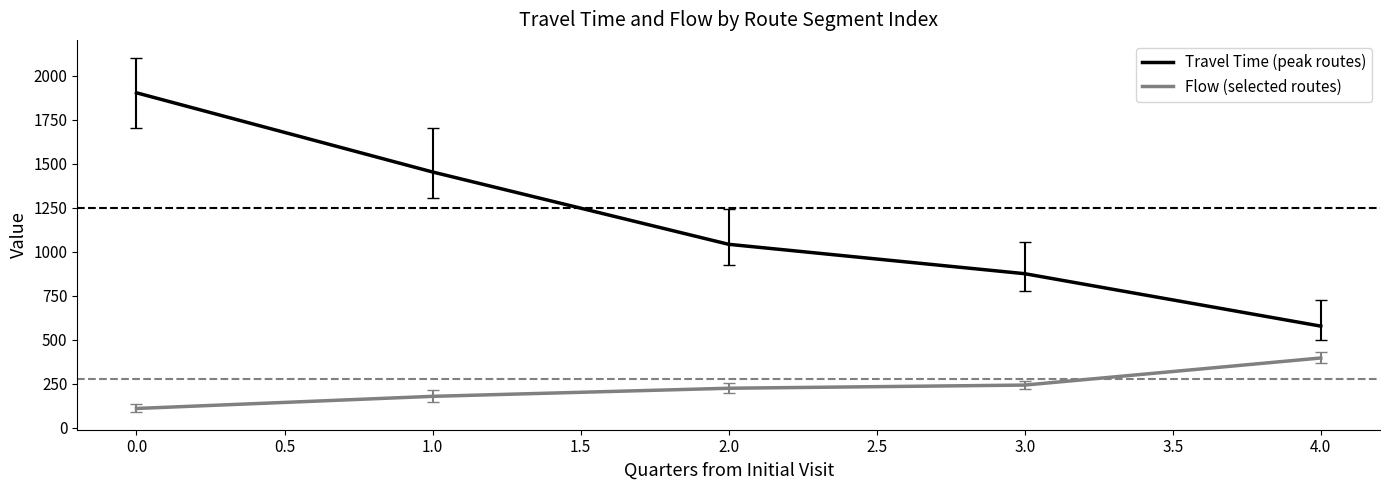

Which category has the lowest value in the Travel Time (peak routes) series?

4.0